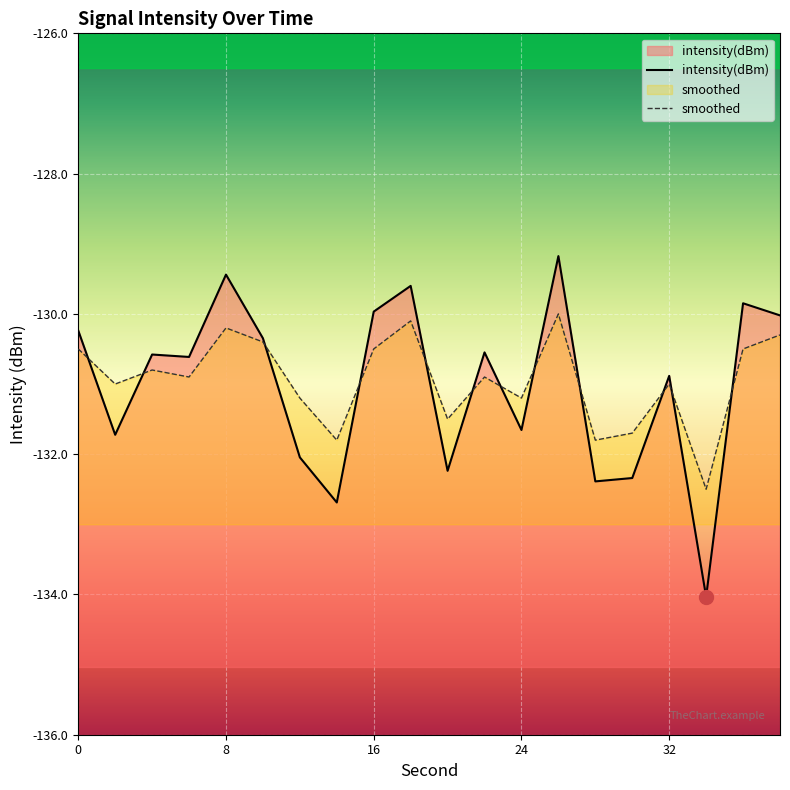

Is it true that intensity(dBm) equals -229.1 at 26?

False